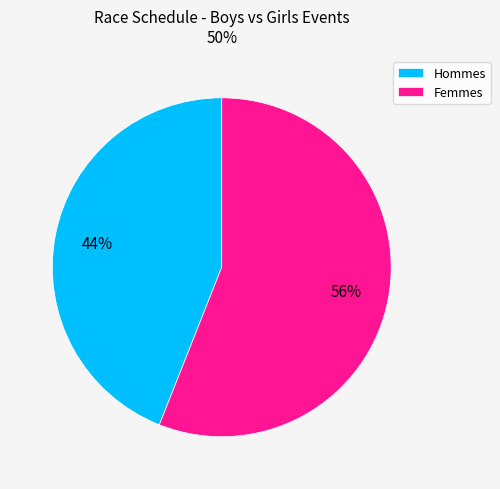

To the nearest percent, what is the difference between the largest and smallest slice percentages?

12%